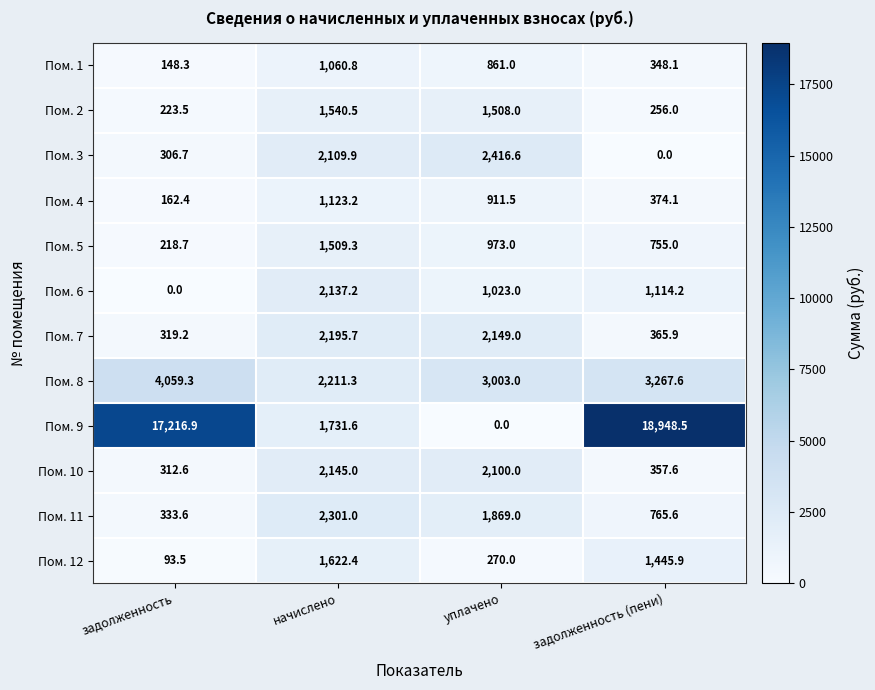

Where is Пом. 6 nearest to the value 1068?

уплачено